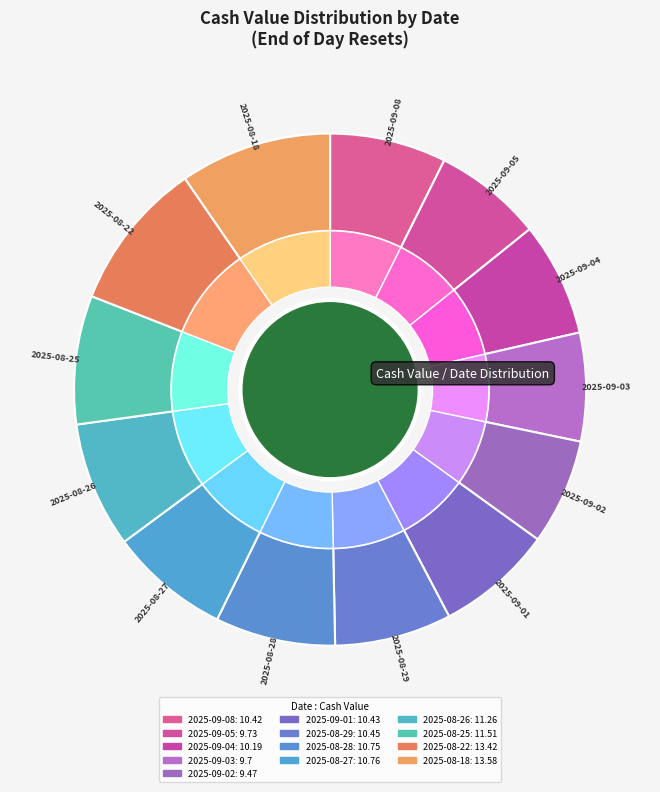

Count the number of slices in the pie.

13